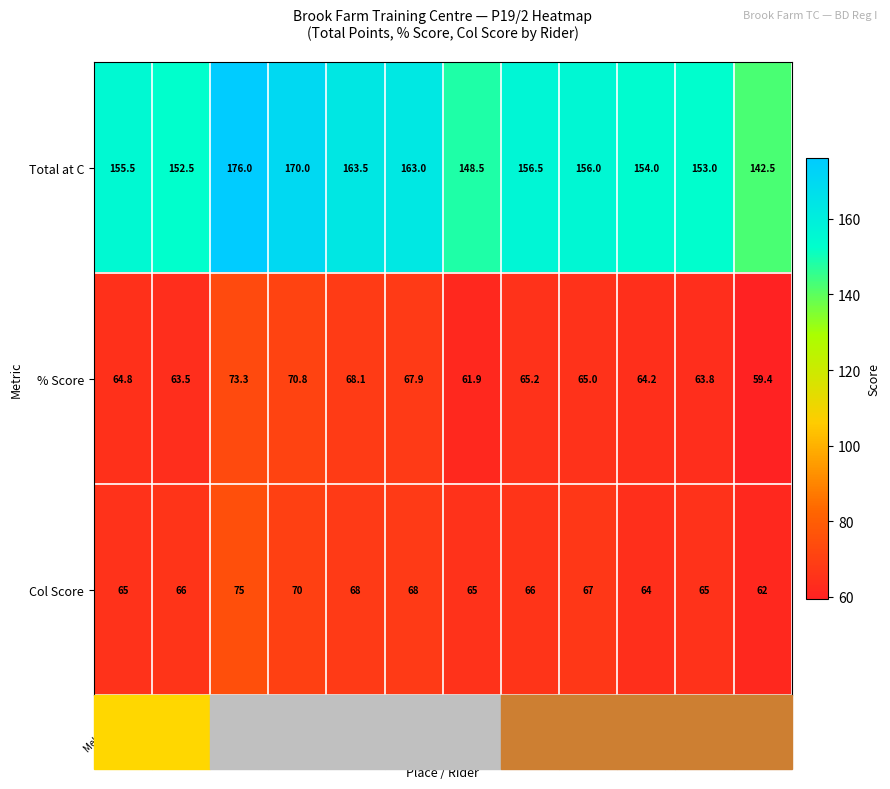

Which series has the largest range (max minus min)?

Total at C